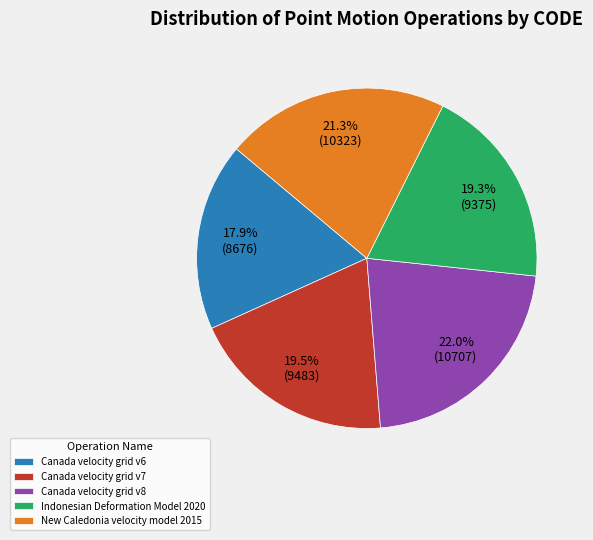

Does Indonesian Deformation Model 2020 represent more than half of the total?

No